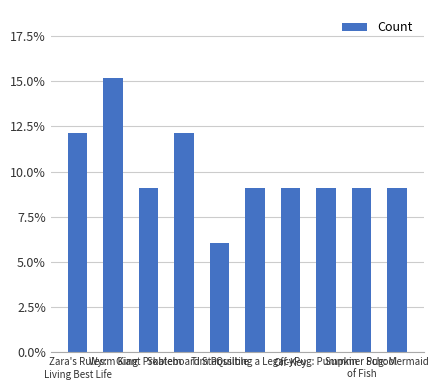

Does the chart contain any negative values?

No